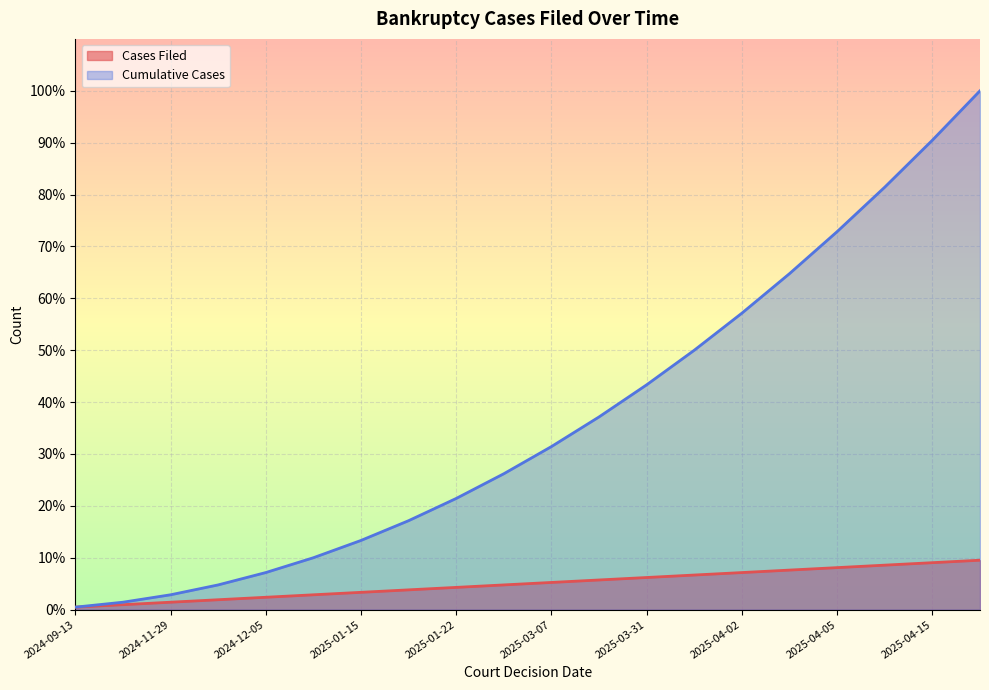

At how many categories does at least one series exceed 80?

3